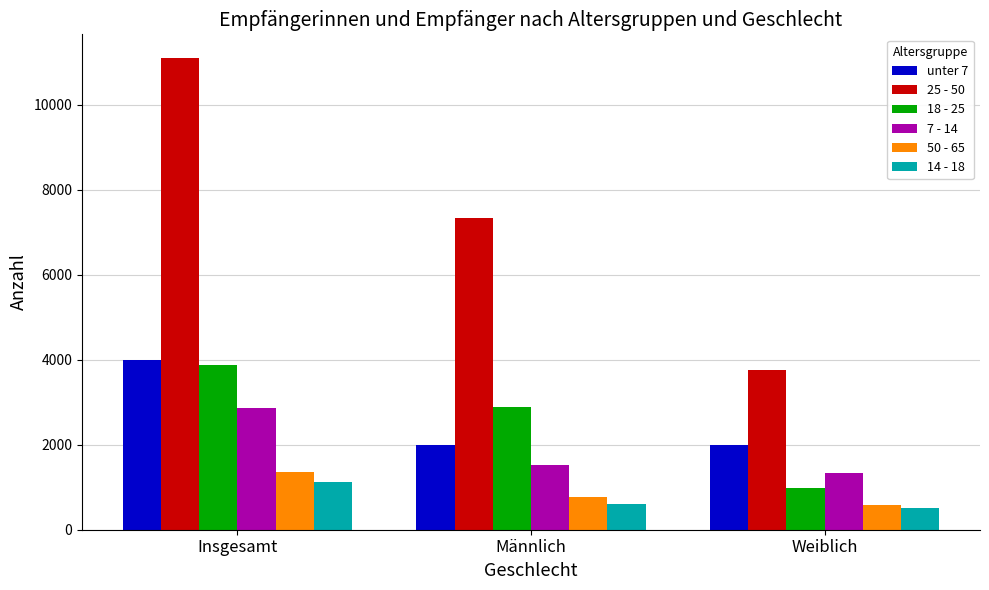

Between Insgesamt and Weiblich, which series saw the biggest shift?

25 - 50